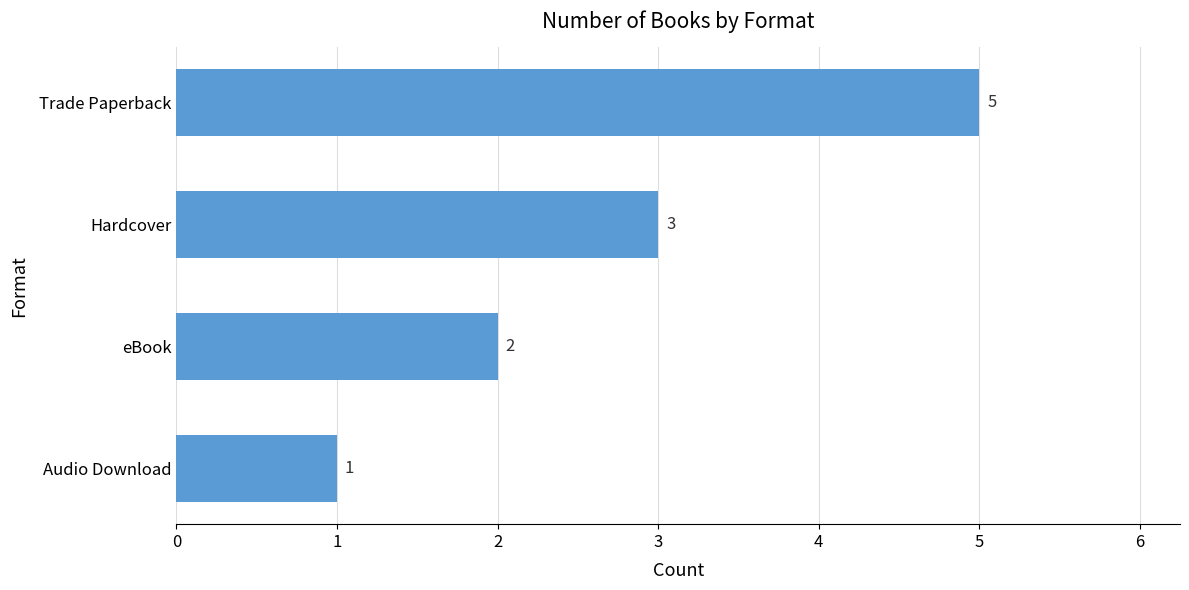

List the labels in order of value, largest first.

Trade Paperback, Hardcover, eBook, Audio Download